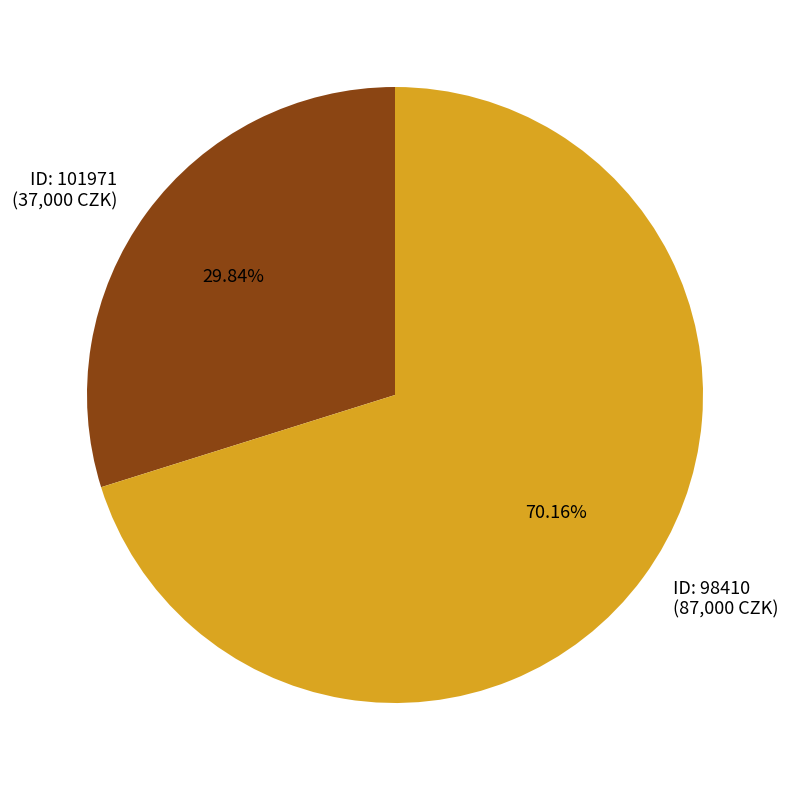

Is the sum of ID: 101971 (37,000 CZK) and ID: 98410 (87,000 CZK) greater than half?

Yes